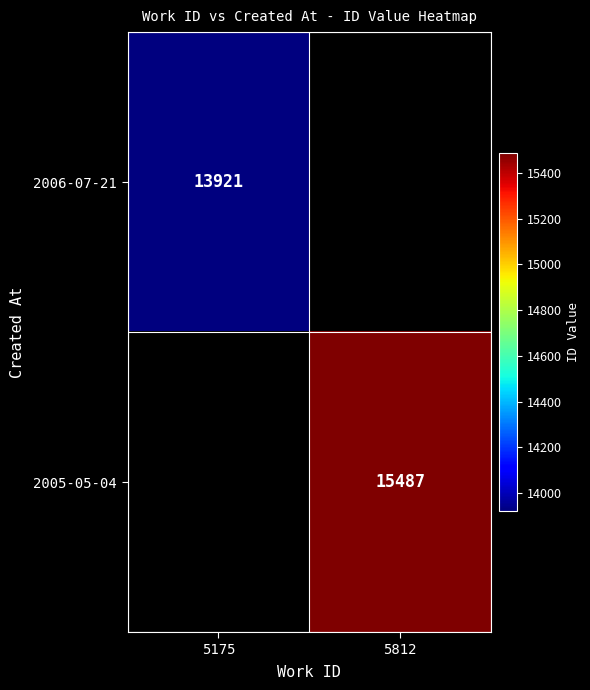

Is it true that 2005-05-04 equals 15487 at 5812?

True